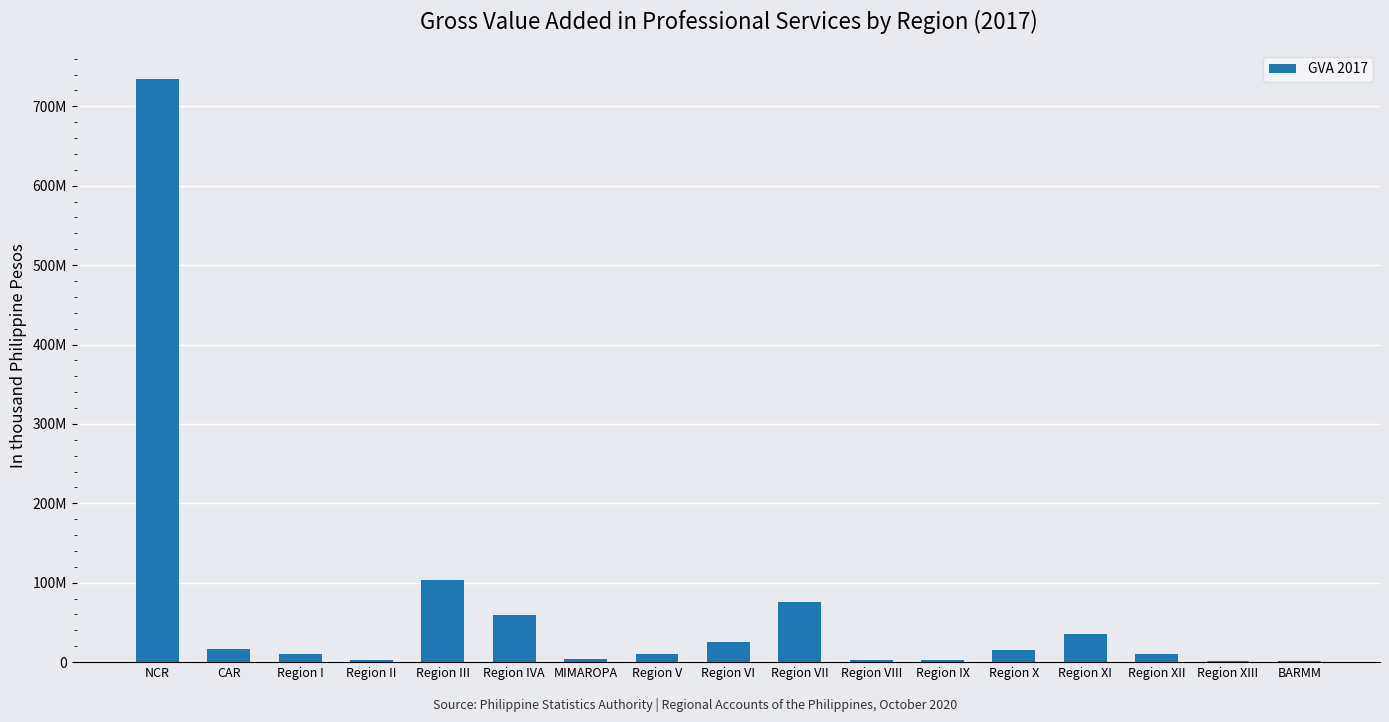

Are the bars horizontal?

No